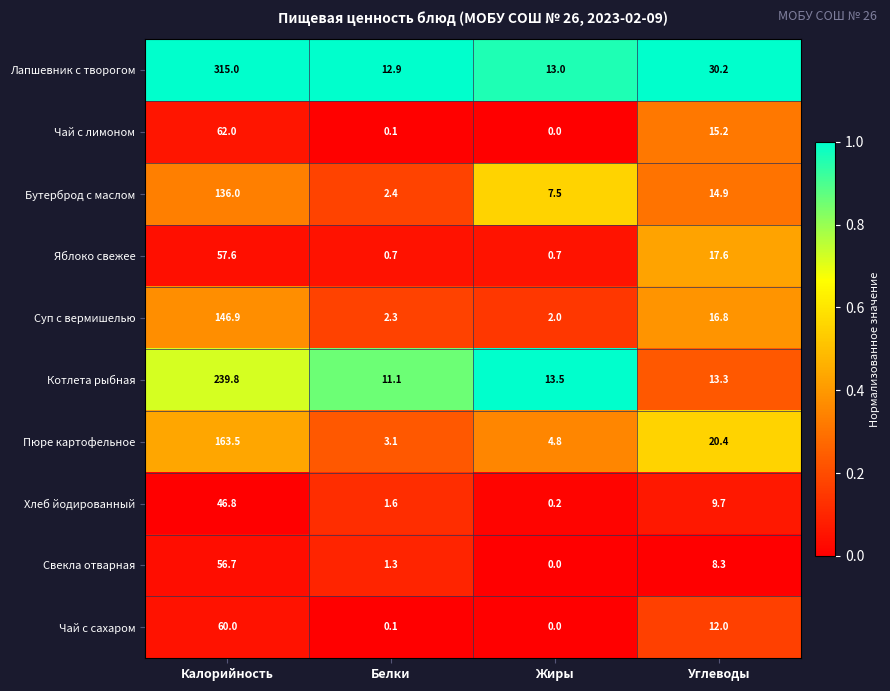

What is the difference between the Чай с лимоном values at Жиры and Углеводы?

15.2